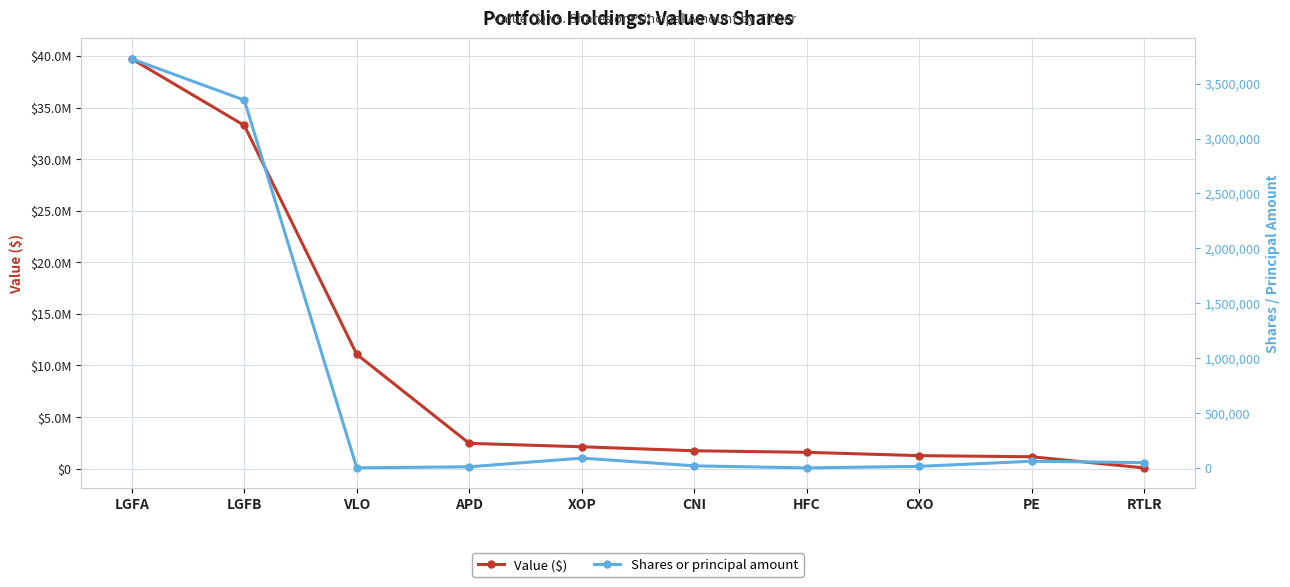

The value of Value ($) at PE is 1158000. True or false?

True